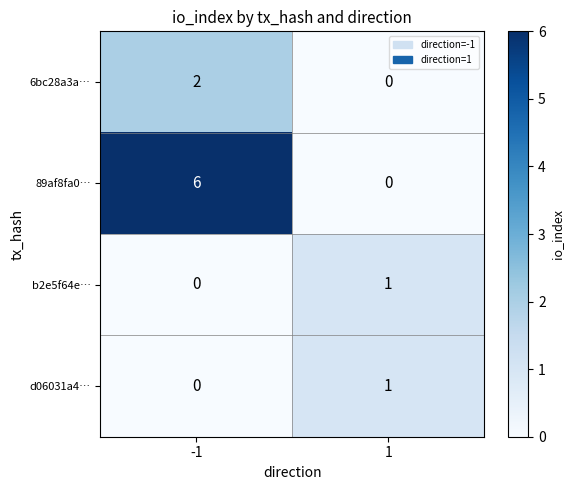

True or false: 6bc28a3a… has a value of -1 at 1.

False